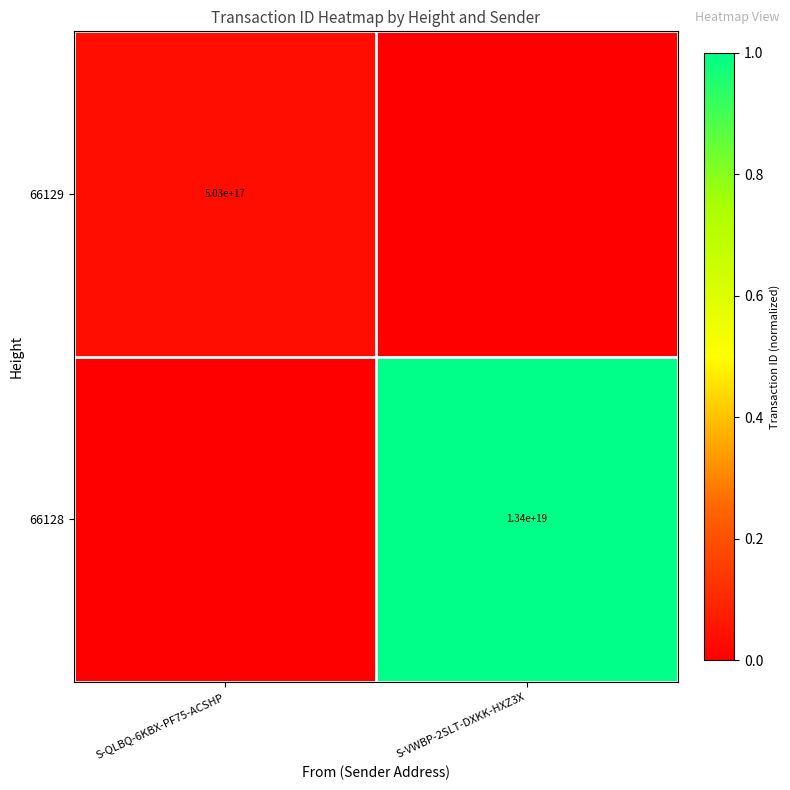

True or false: 66128 has a value of 13400000000000000000 at S-VWBP-2SLT-DXKK-HXZ3X.

True